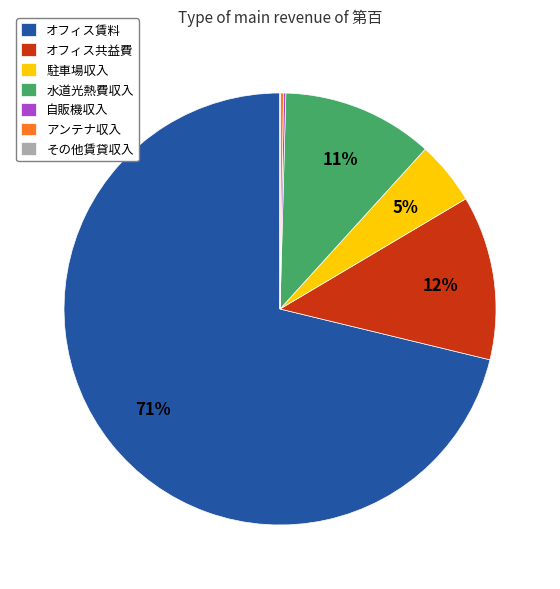

Is it true that オフィス共益費 is 1% of the pie?

False